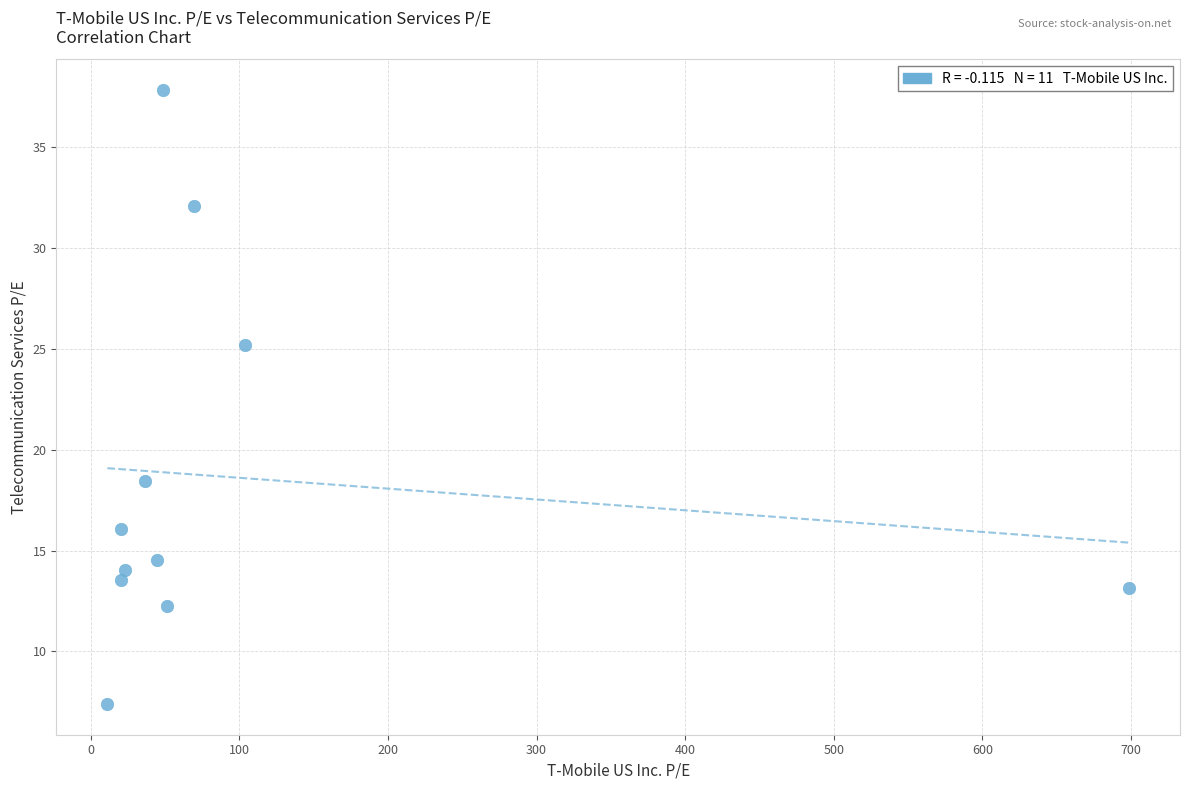

What Y value in the scatter plot is closest to 22?

25.2